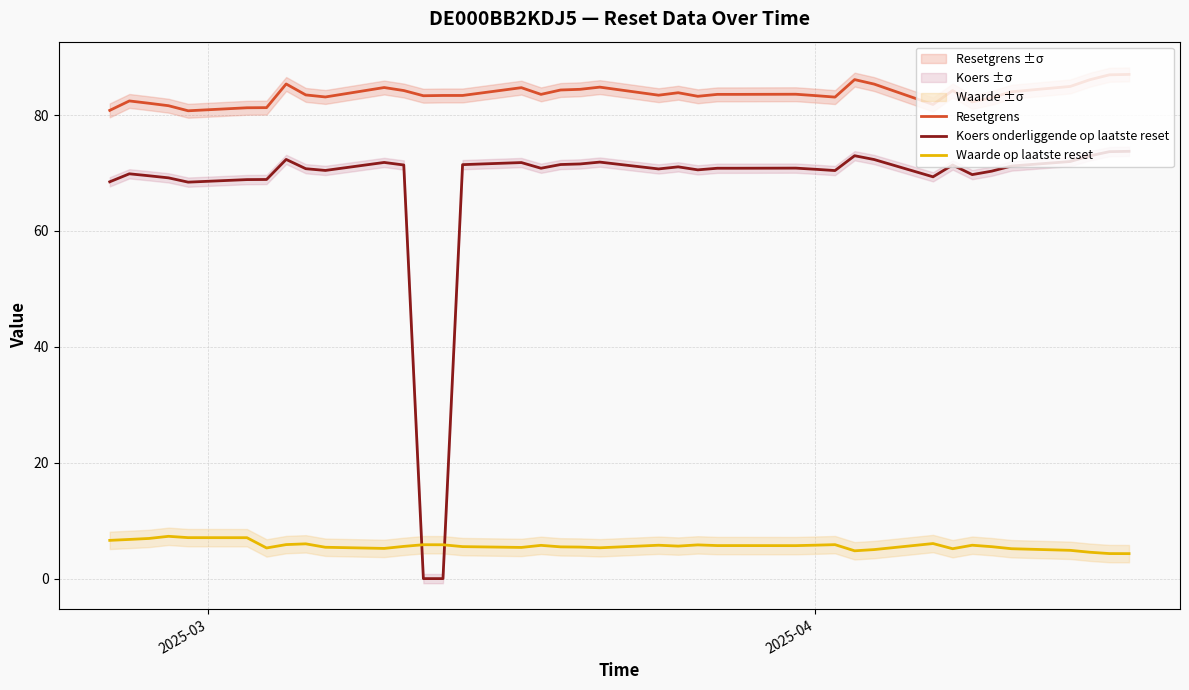

True or false: Waarde op laatste reset and Resetgrens intersect in this chart.

False